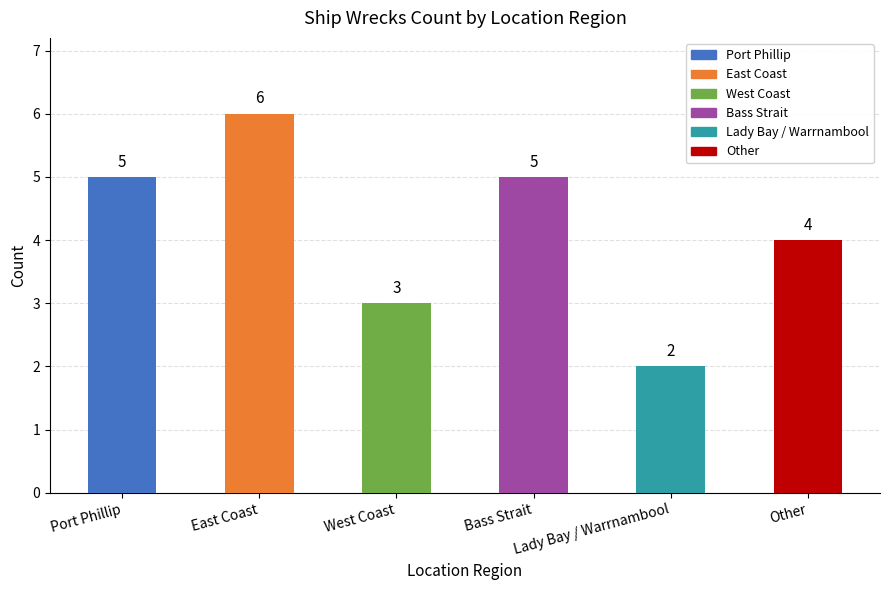

What is the minimum value shown in the chart?

2